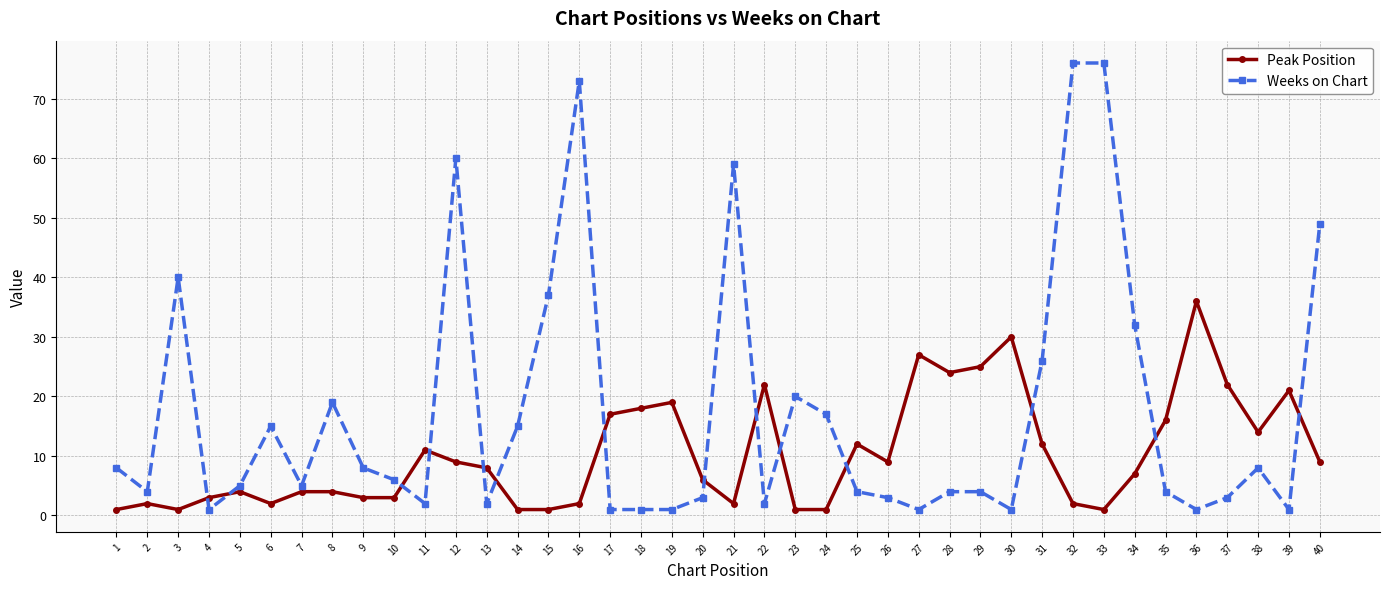

Where do Weeks on Chart and Peak Position first cross each other?

3 and 4